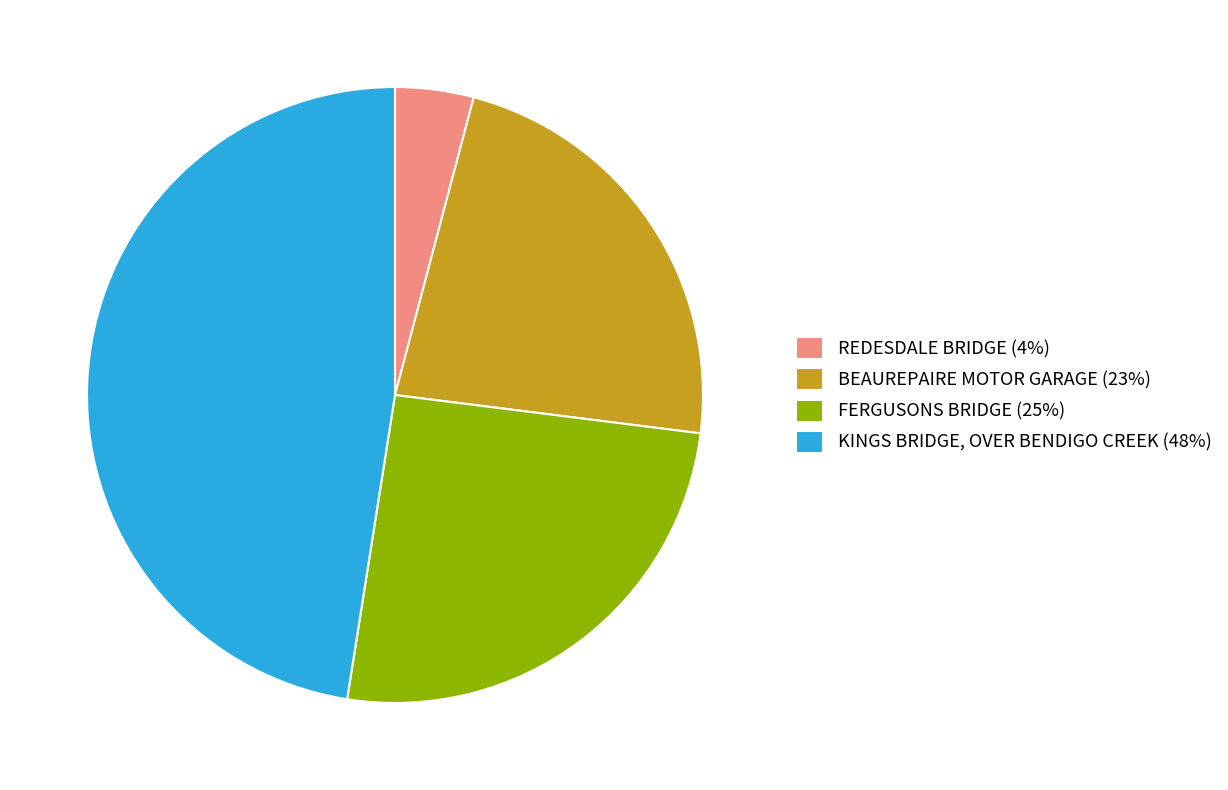

Approximately how many times larger is the value at BEAUREPAIRE MOTOR GARAGE compared to FERGUSONS BRIDGE?

0.9